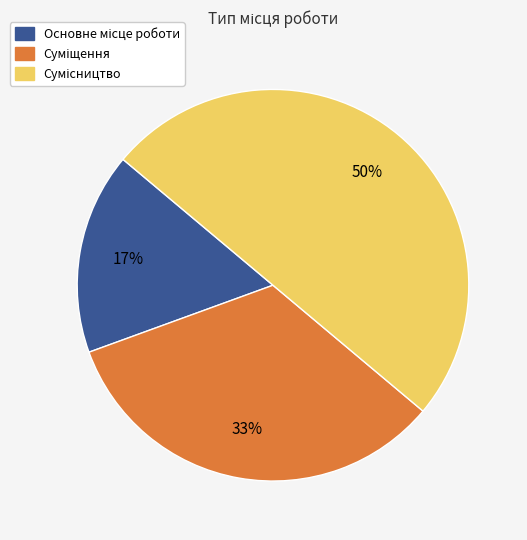

To the nearest percent, what is the difference between the largest and smallest slice percentages?

33%